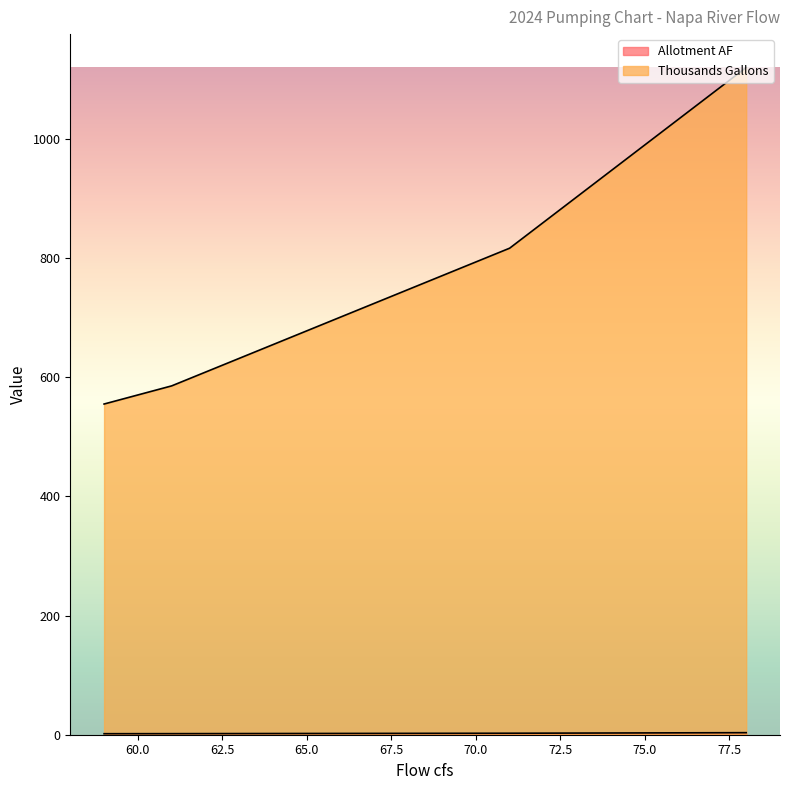

Which series changed the most between 71 and 68?

Thousands Gallons